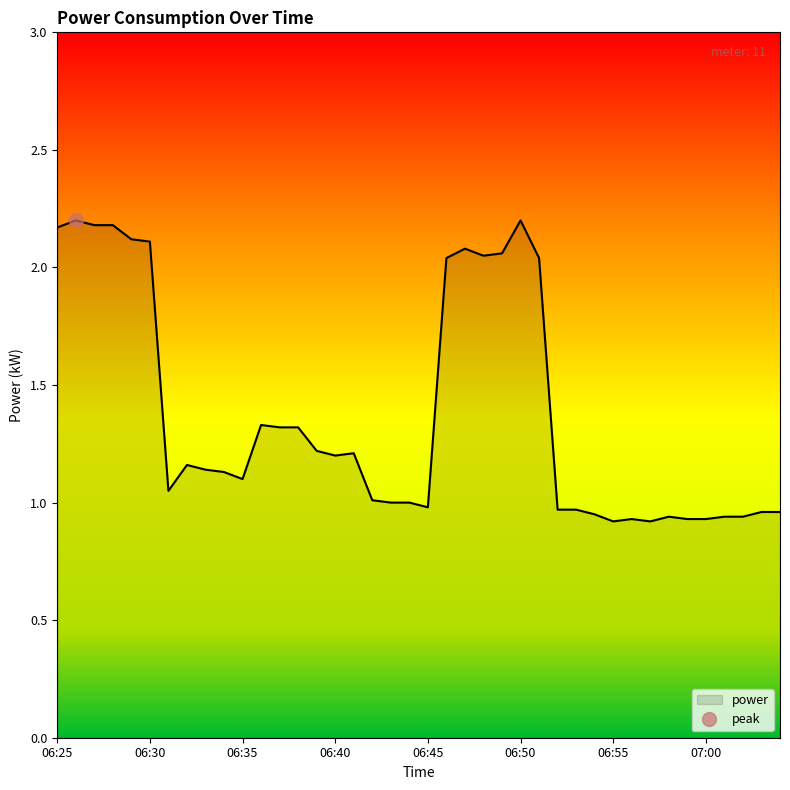

Between 06:45 and 06:28, which is larger?

06:28